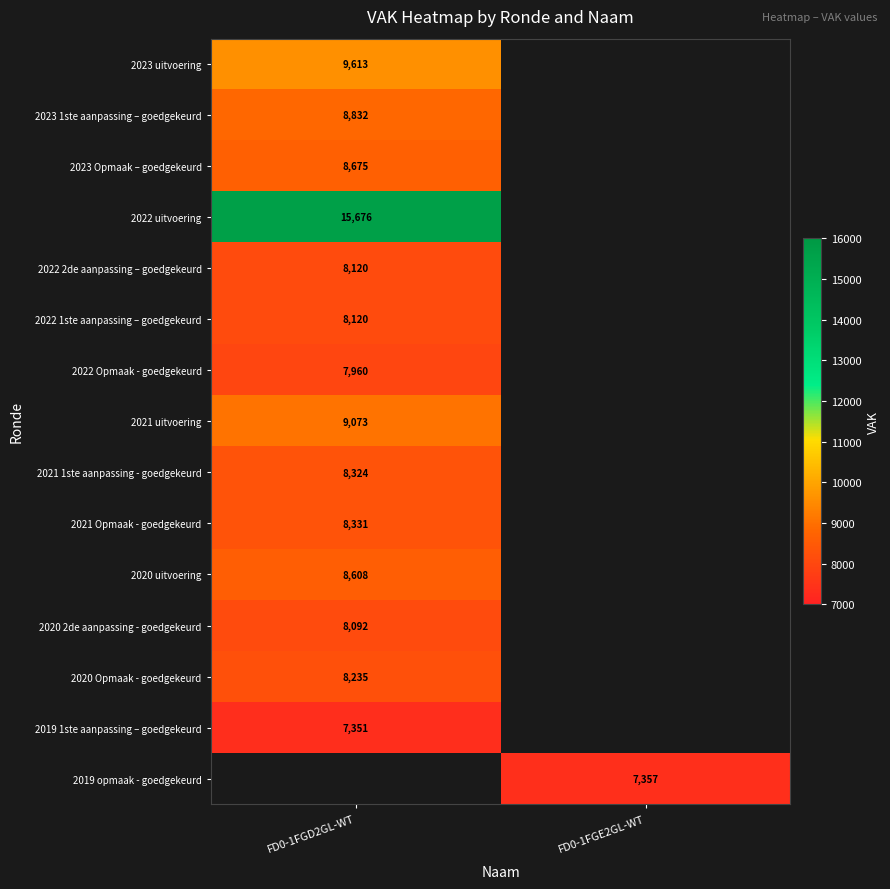

What is the spread (max minus min) of values at FD0-1FGD2GL-WT?

8325.0